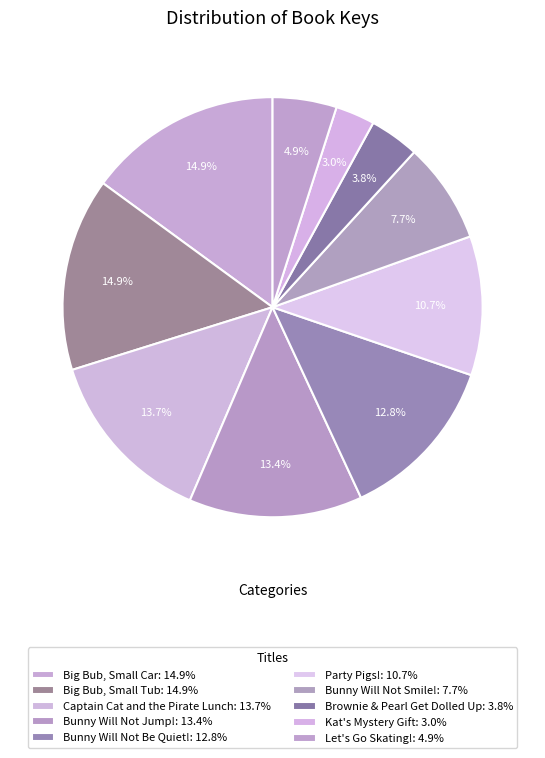

To the nearest percent, what is the difference between the Captain Cat and the Pirate Lunch and Big Bub, Small Tub slice percentages?

1%